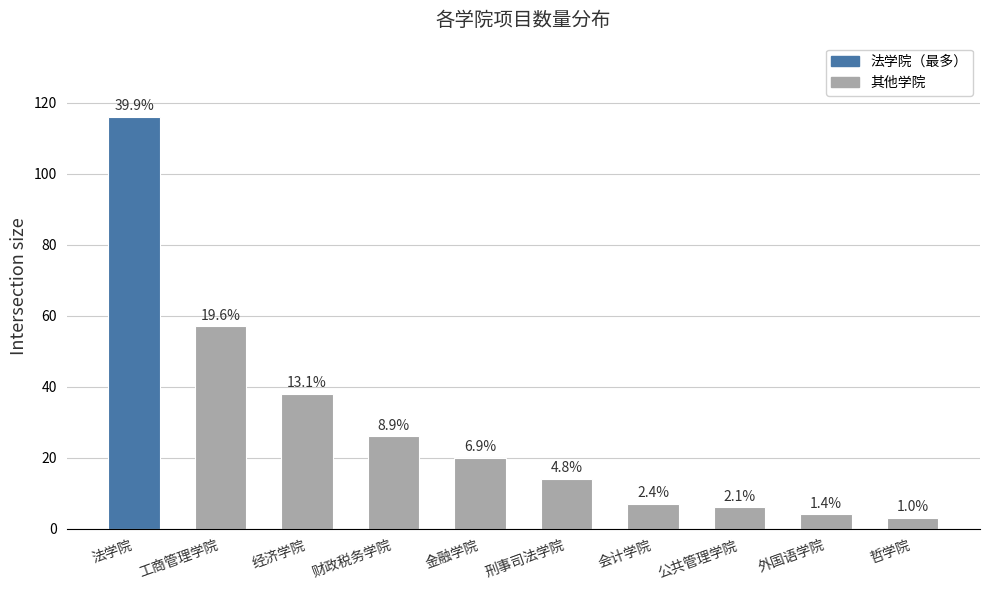

At which label does the data first exceed 20?

法学院